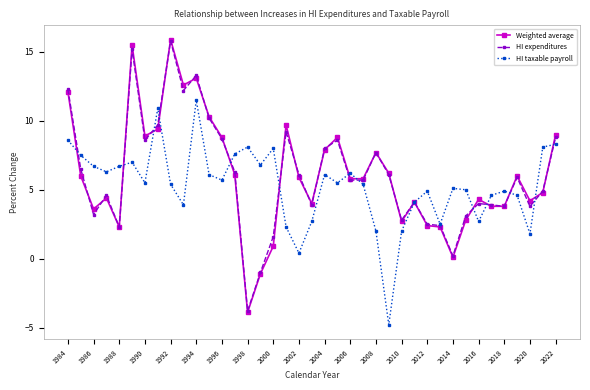

What is the difference between the maximum and second lowest values in the HI taxable payroll series?

11.1